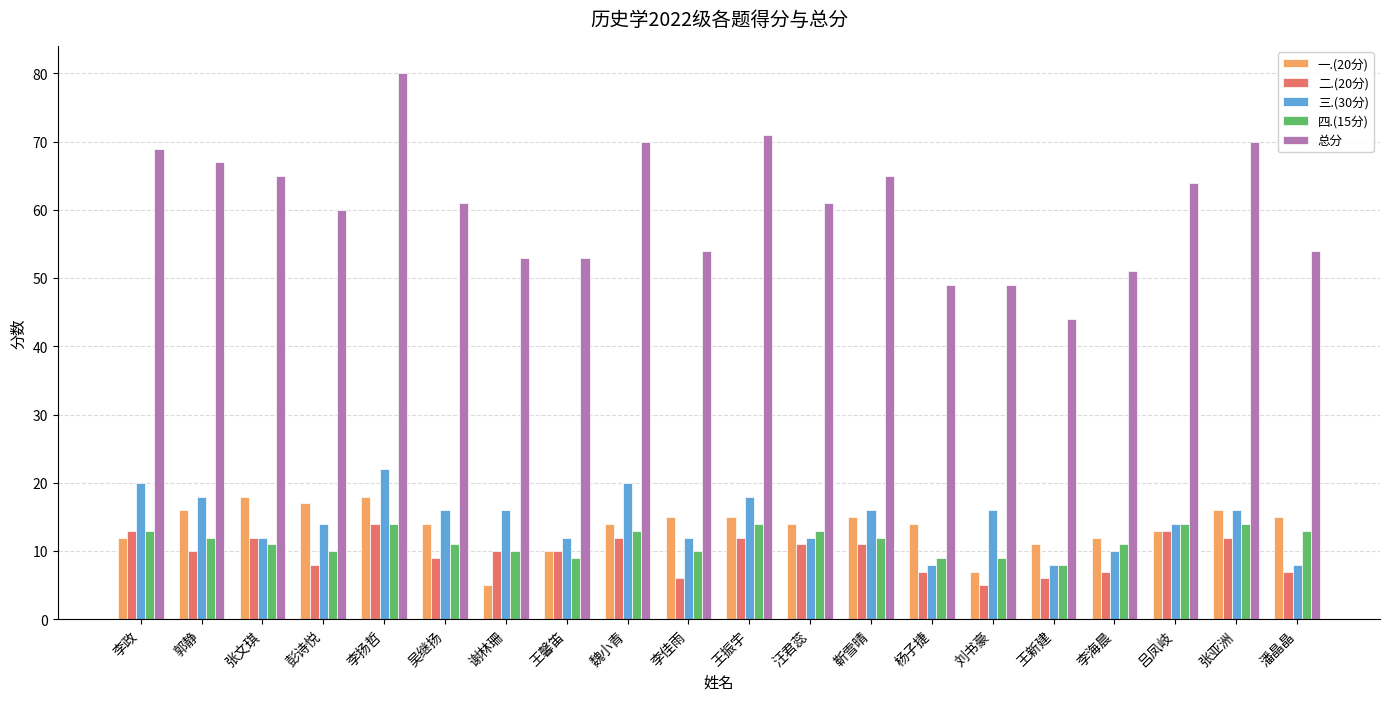

What is the sum of the 三.(30分) values at 张文琪 and 潘晶晶?

20